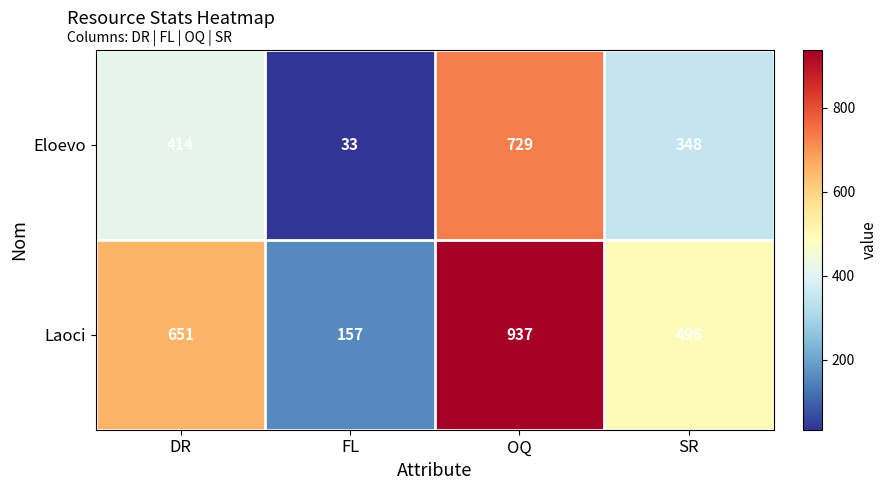

Which series has the largest total across all categories?

Laoci